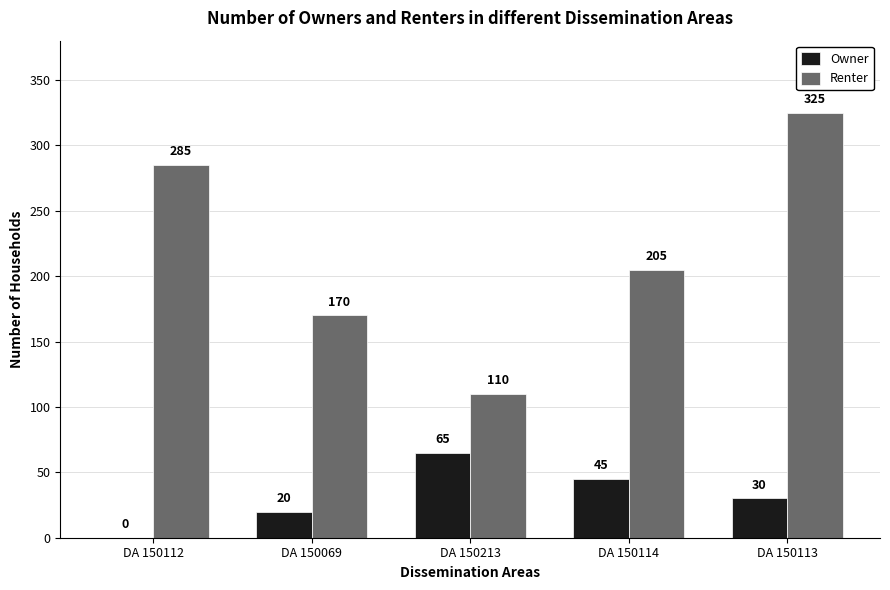

What is the sum of all Owner values?

160